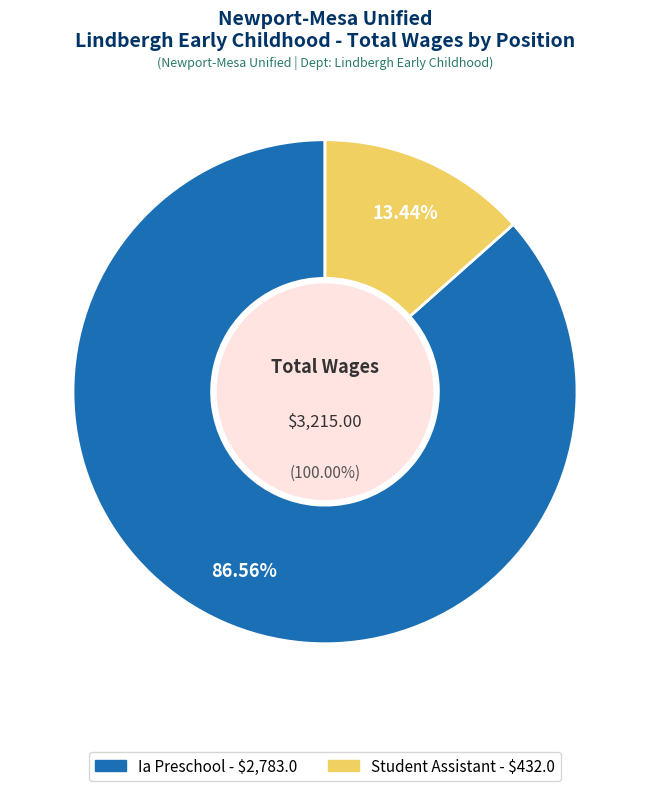

Between Student Assistant and Ia Preschool, which is larger?

Ia Preschool